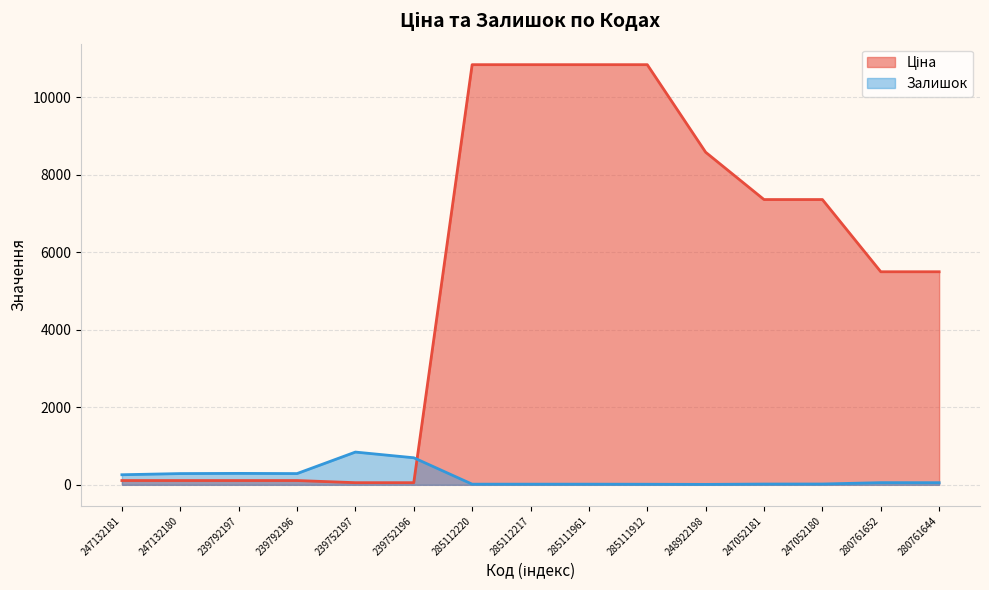

Rank the categories by Залишок value from lowest to highest.

248922198, 285111912, 285112220, 285112217, 285111961, 247052181, 247052180, 280761644, 280761652, 247132181, 247132180, 239792196, 239792197, 239752196, 239752197